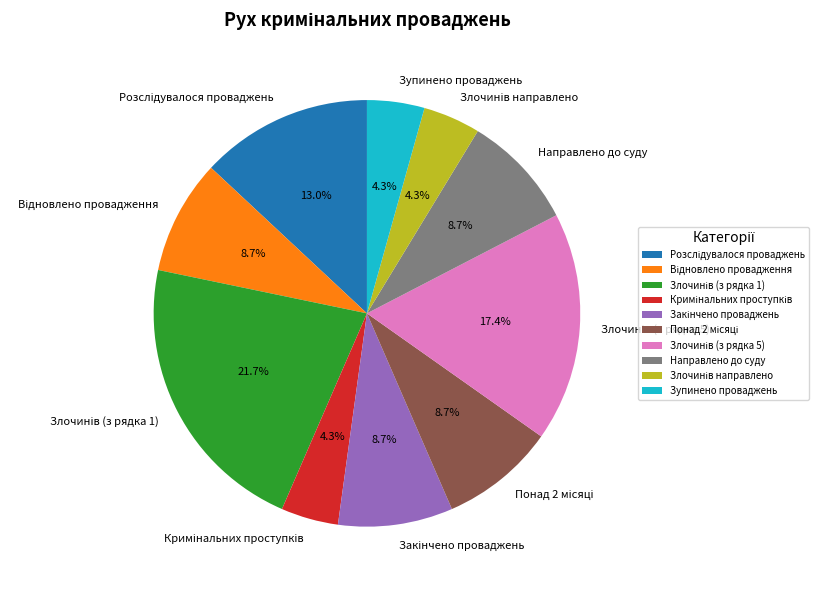

How many slices are in this pie chart?

10